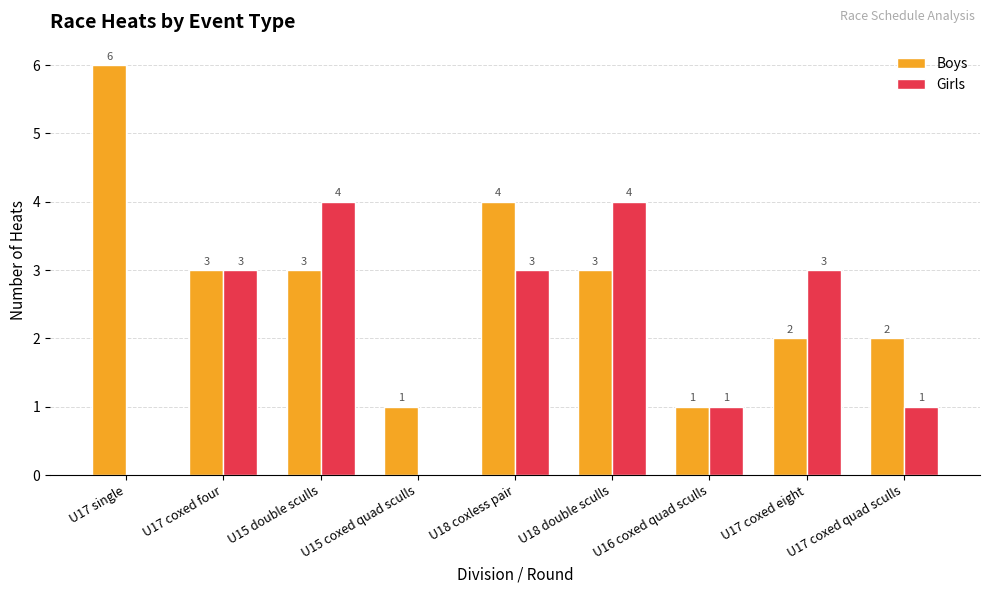

Which series changed the most between U17 single and U18 coxless pair?

Girls